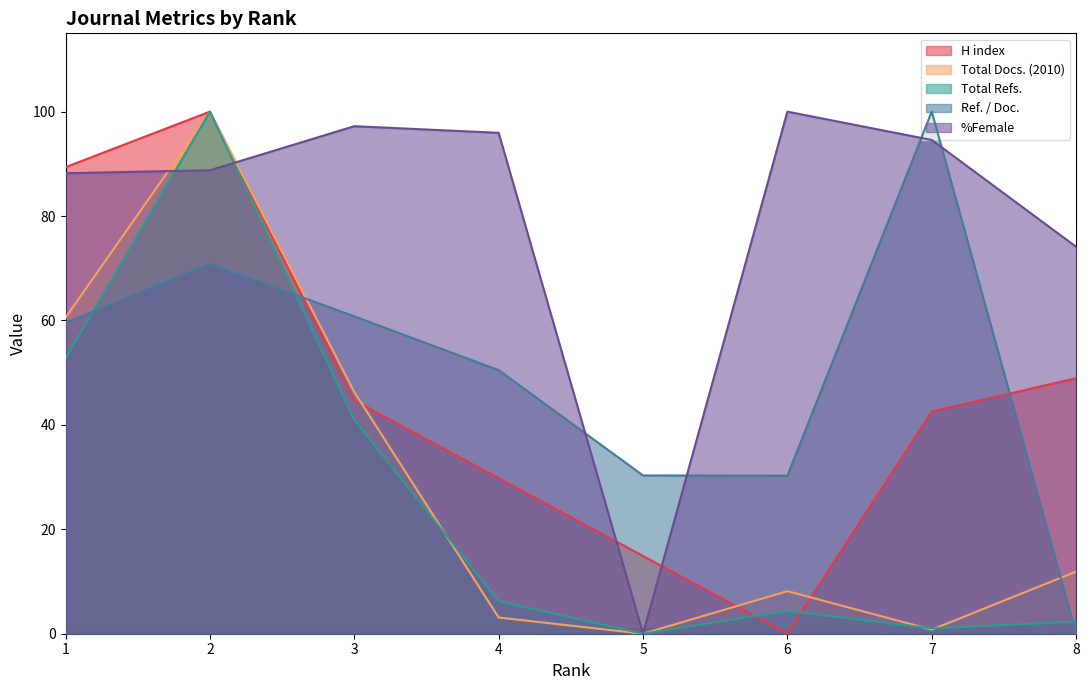

At which label is %Female closest to 49?

8